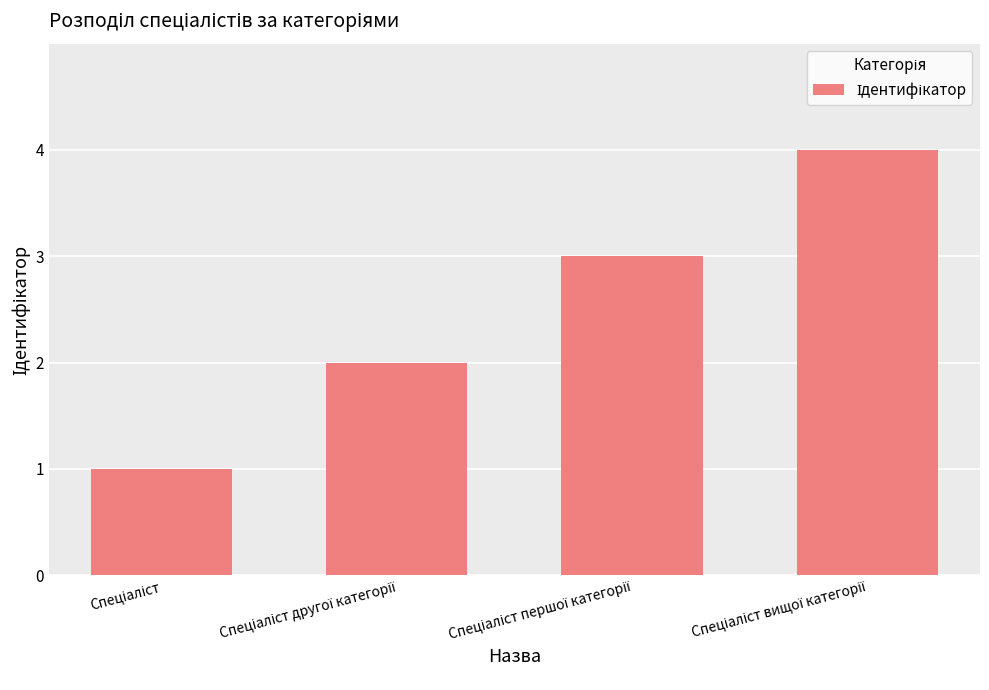

What is the sum of all values?

10